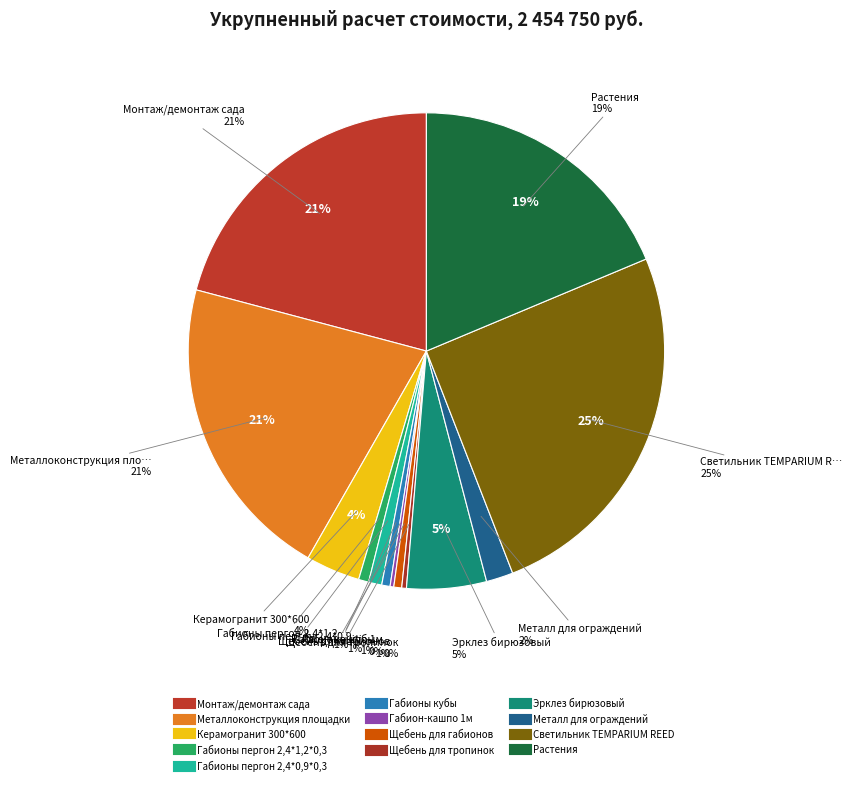

To the nearest percent, what is the combined percentage of Габионы пергон 2,4*0,9*0,3 and Габионы кубы?

1%